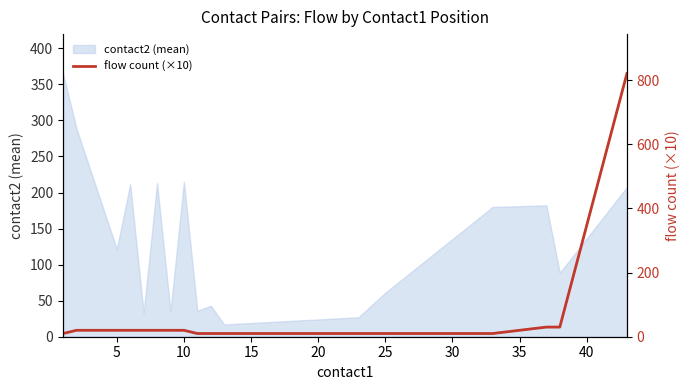

What is the minimum value for contact2 (mean)?

17.0